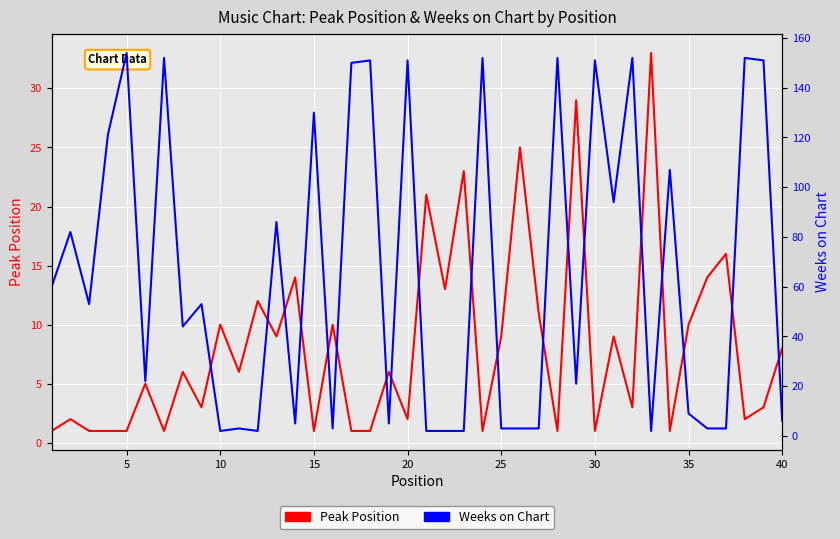

Which series has the widest spread of values?

Weeks on Chart